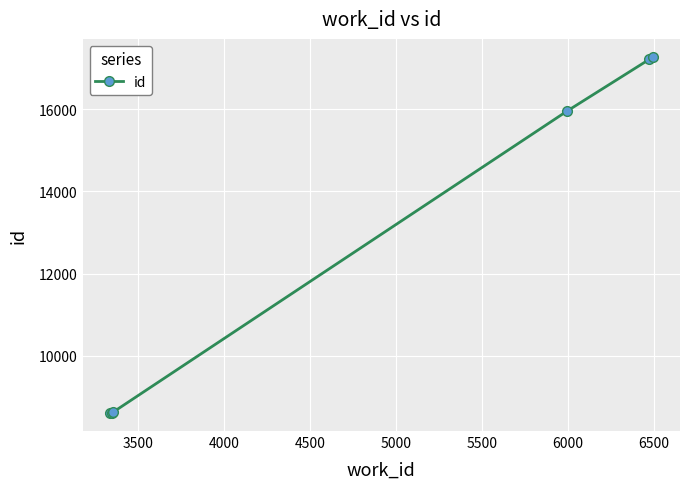

What is the average value?

12716